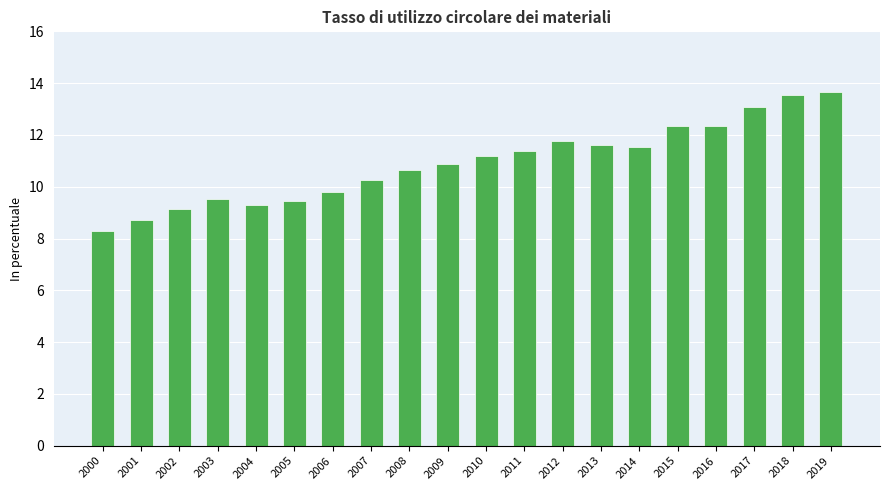

Which label corresponds to the smallest value in the chart?

2000